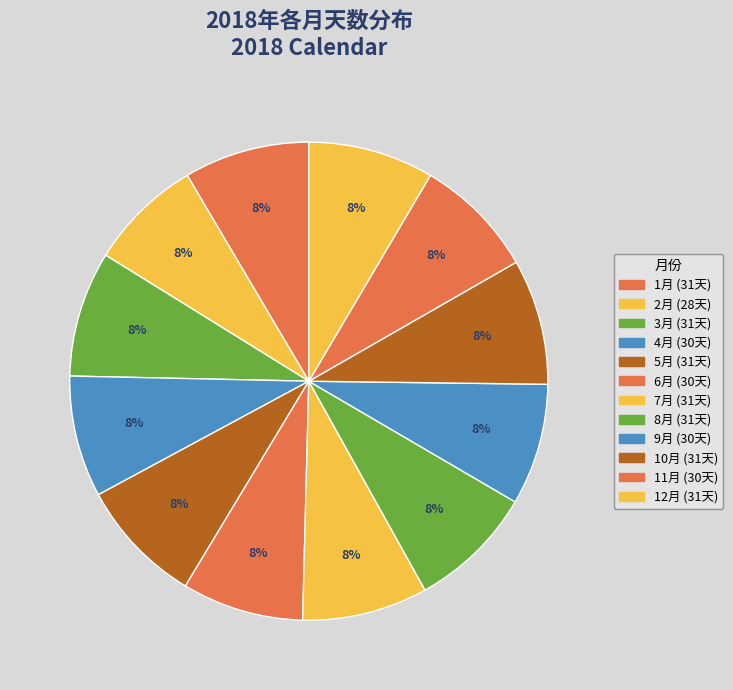

Rank the categories by value from highest to lowest.

1月, 3月, 5月, 7月, 8月, 10月, 12月, 4月, 6月, 9月, 11月, 2月